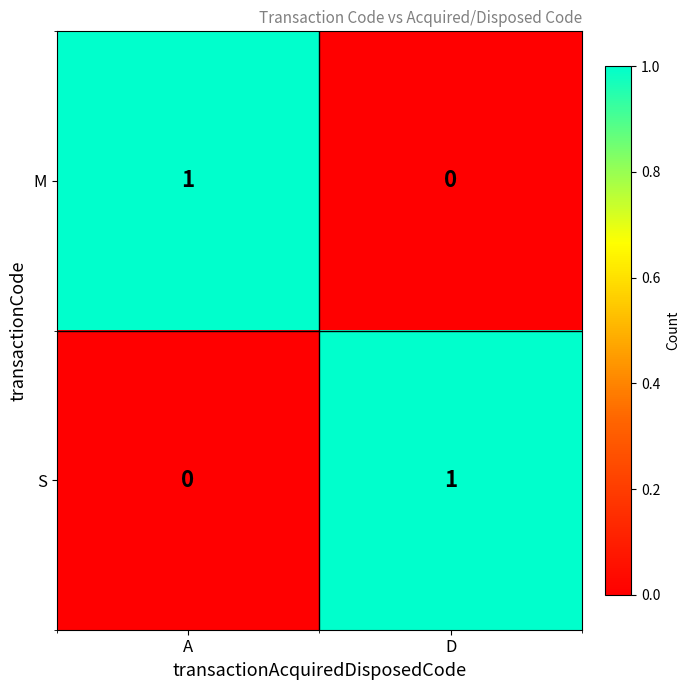

At which label does M reach its peak?

A